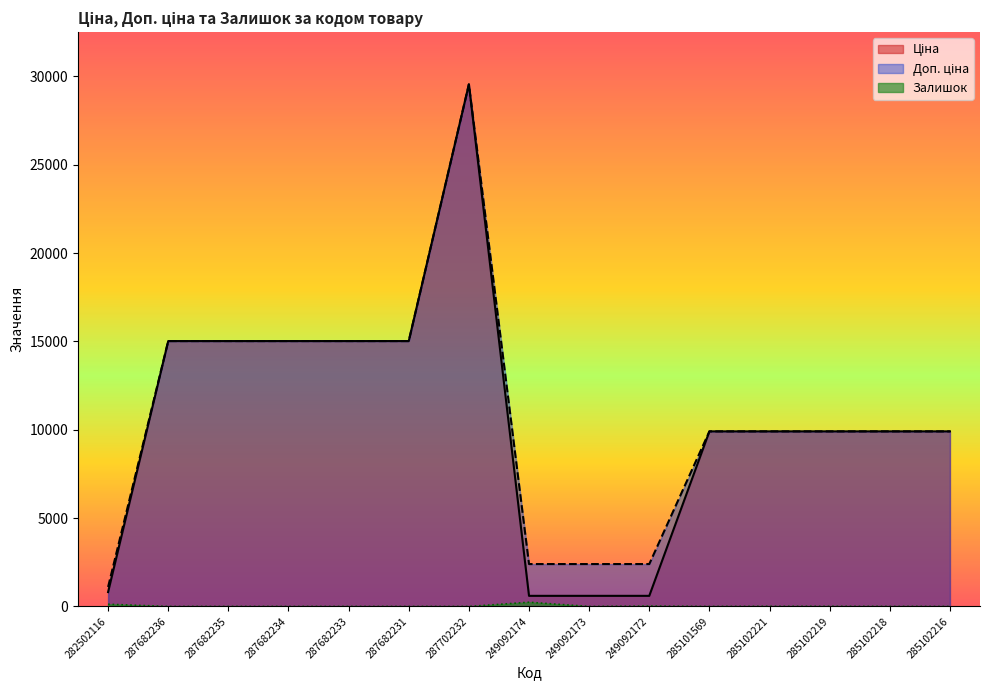

What is the average value of the Ціна series?

10453.3